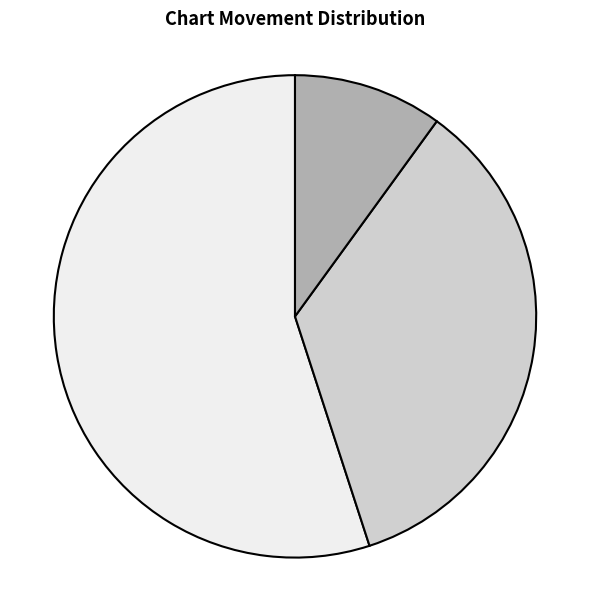

Is there any slice that represents more than half of the pie?

Yes